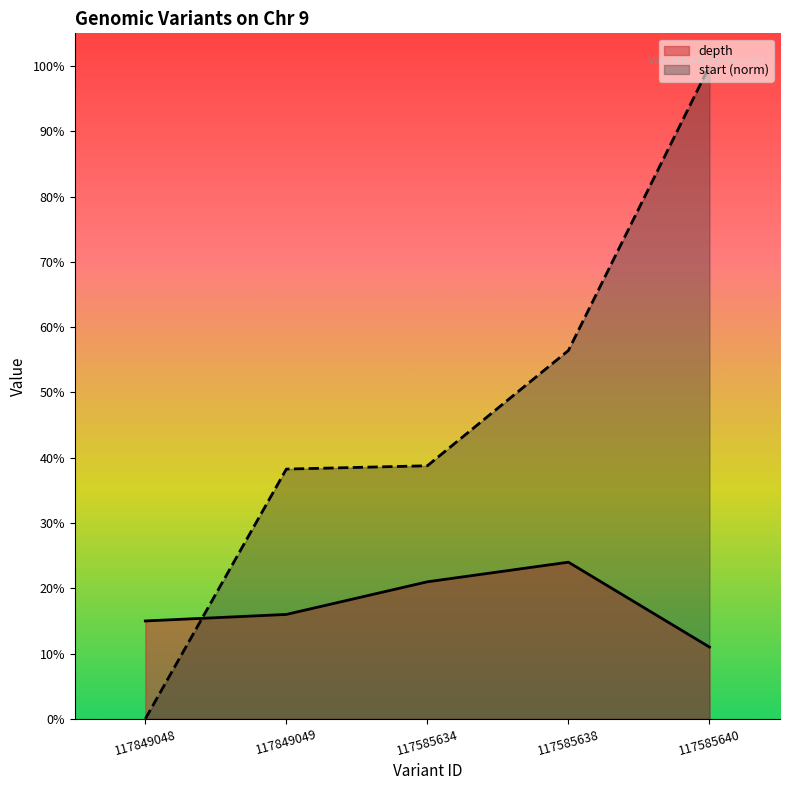

Which series changed the most between 117849049 and 117585634?

depth